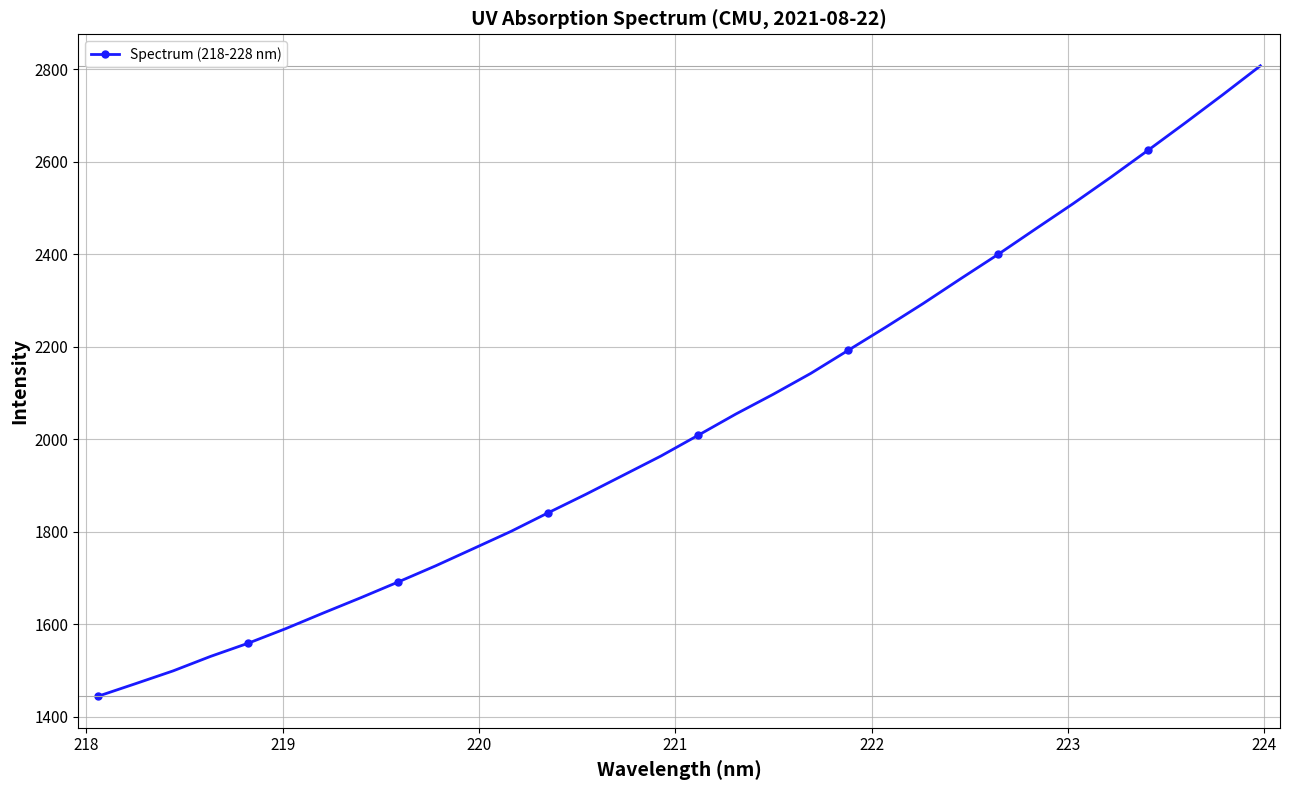

What is the difference between the maximum and second lowest values?

1335.1